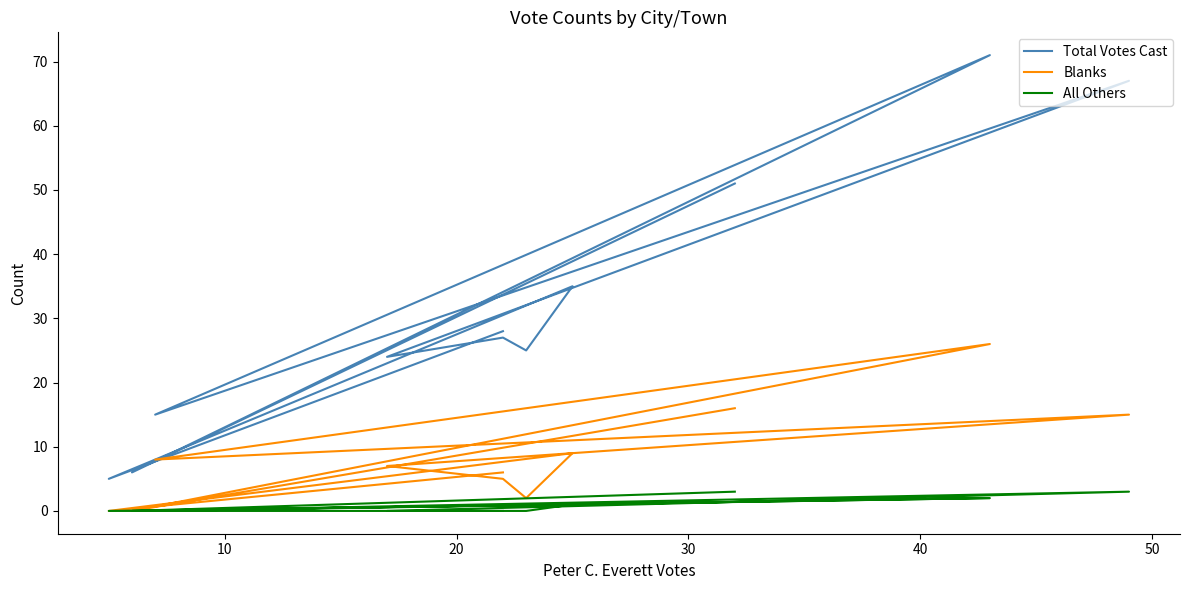

What is the label of the 8th point from the right?

30